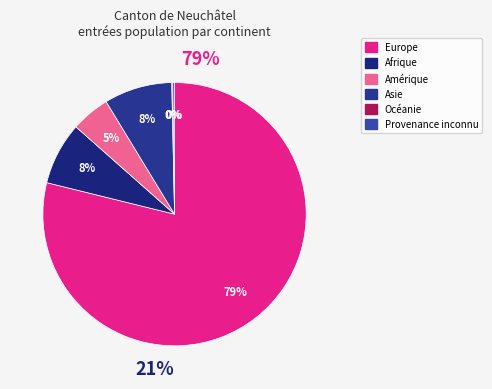

Count the number of slices in the pie.

6